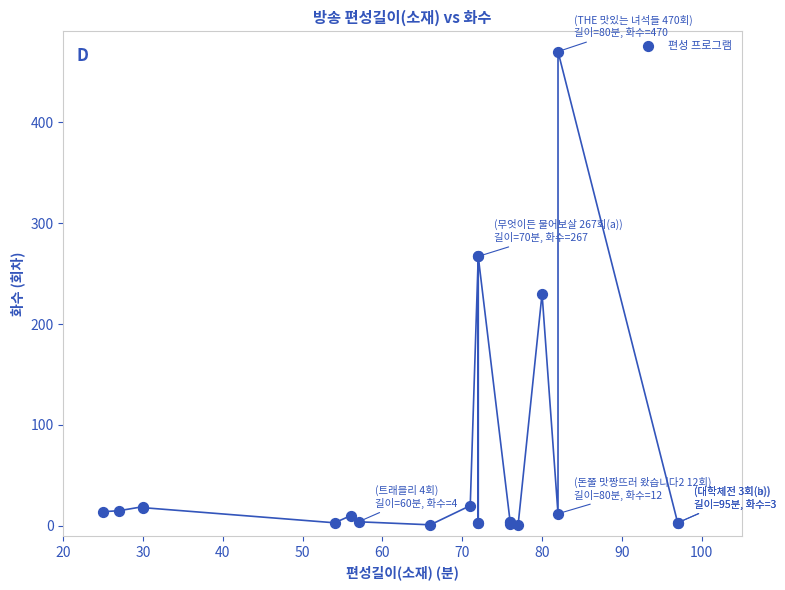

What Y value in the scatter plot is closest to 235?

230